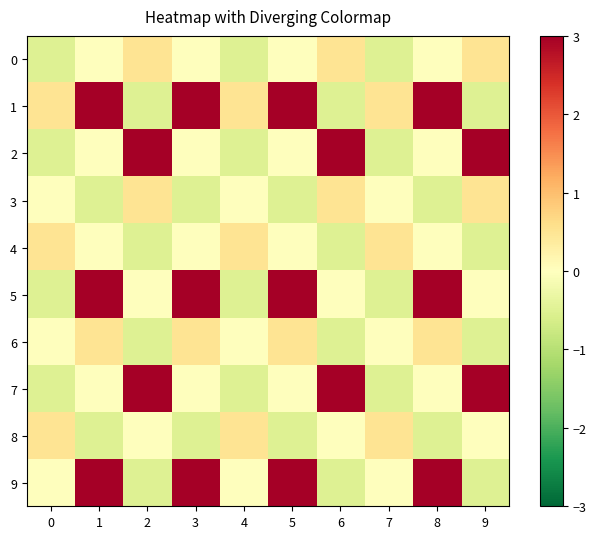

Which series has the largest total across all categories?

1